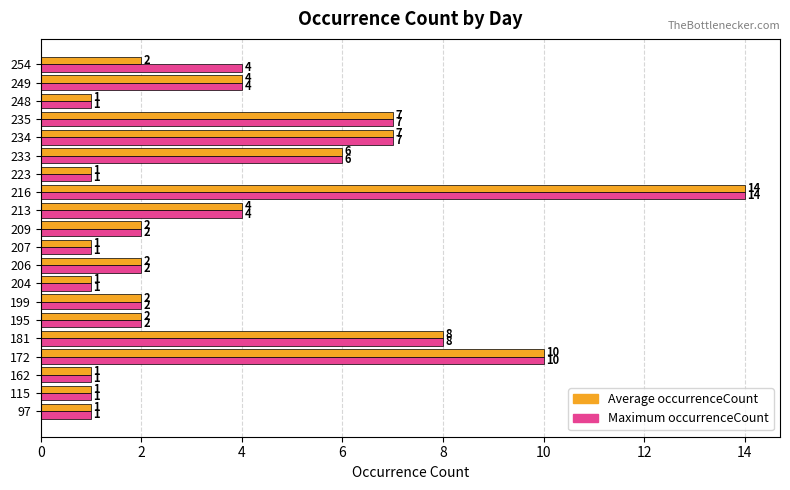

List the series in order of their overall mean, lowest first.

Average occurrenceCount, Maximum occurrenceCount